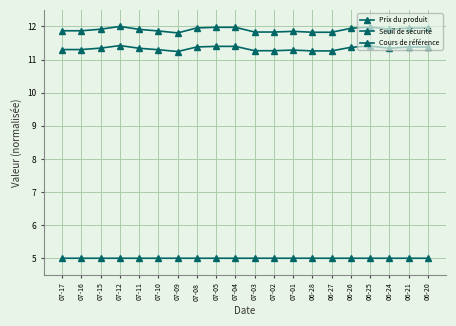

Reading right to left, transcribe all the data shown in this chart.

Prix du produit: 06-20=5.0	06-21=5.0	06-24=5.0	06-25=5.0	06-26=5.0	06-27=5.0	06-28=5.0	07-01=5.0	07-02=5.0	07-03=5.0	07-04=5.0	07-05=5.0	07-08=5.0	07-09=5.0	07-10=5.0	07-11=5.0	07-12=5.0	07-15=5.0	07-16=5.0	07-17=5.0
Seuil de sécurité: 06-20=12.0	06-21=12.0	06-24=11.9	06-25=12.0	06-26=11.9	06-27=11.8	06-28=11.8	07-01=11.9	07-02=11.8	07-03=11.8	07-04=12.0	07-05=12.0	07-08=12.0	07-09=11.8	07-10=11.9	07-11=11.9	07-12=12.0	07-15=11.9	07-16=11.9	07-17=11.9
Cours de référence: 06-20=11.4	06-21=11.4	06-24=11.3	06-25=11.4	06-26=11.4	06-27=11.3	06-28=11.3	07-01=11.3	07-02=11.3	07-03=11.3	07-04=11.4	07-05=11.4	07-08=11.4	07-09=11.2	07-10=11.3	07-11=11.3	07-12=11.4	07-15=11.3	07-16=11.3	07-17=11.3